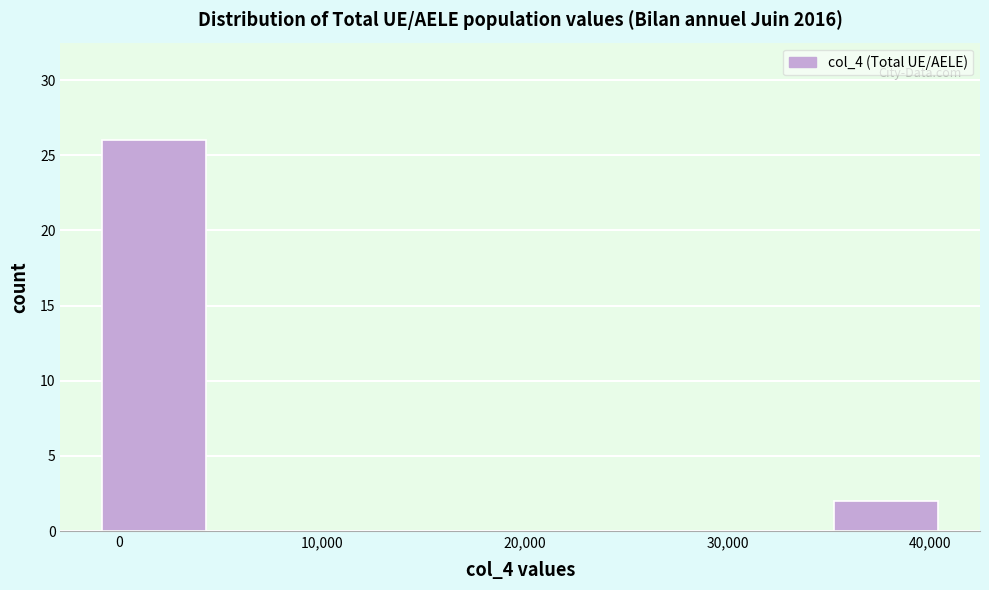

Reading left to right, transcribe this chart: for each bar, give the range it covers on the x-axis and its height. Neither the bar edges nor the heights are printed on the chart, so give them approximately, as read against the axes.

-1000 to 5000: 26
5000 to 11000: 0
11000 to 17000: 0
17000 to 23000: 0
23000 to 29000: 0
29000 to 35000: 0
35000 to 41000: 2